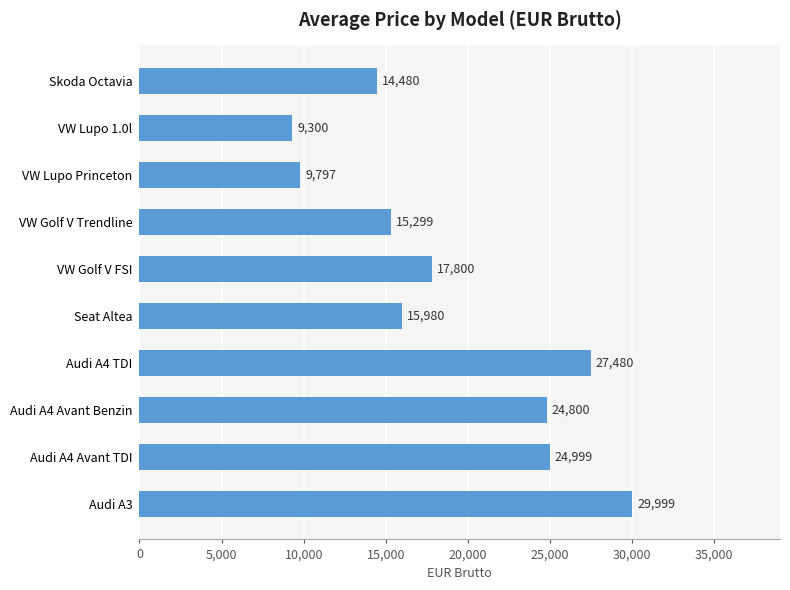

Where is the data nearest to the value 19649?

VW Golf V FSI